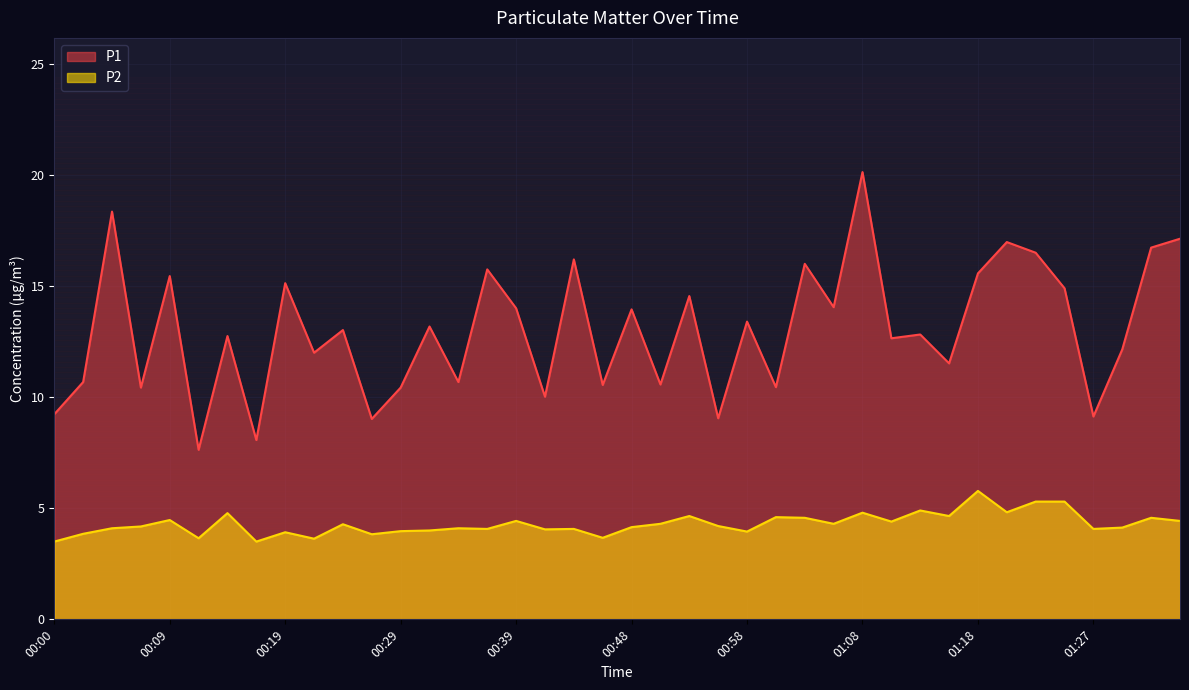

What is the smallest value displayed?

3.5